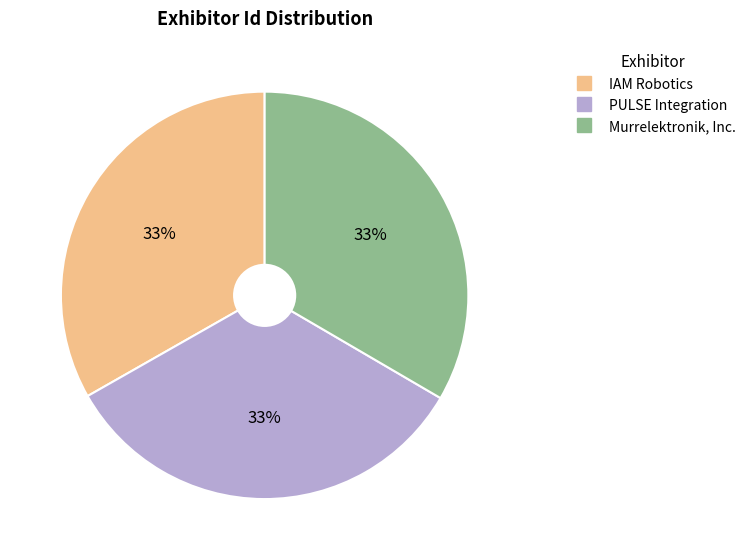

Does Murrelektronik, Inc. represent more than half of the total?

No